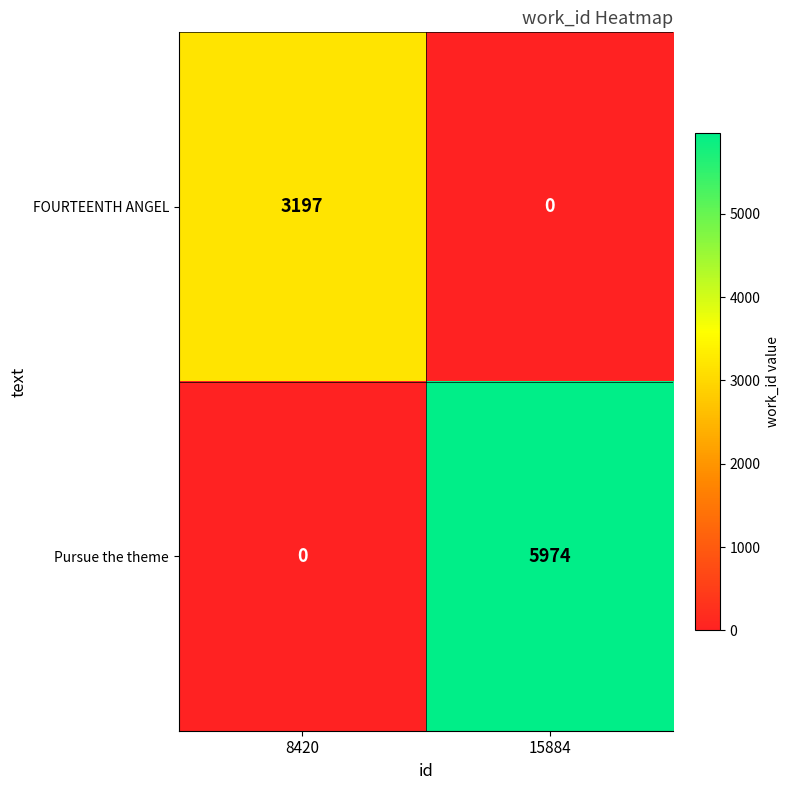

At which category is the sum across all series the highest?

15884